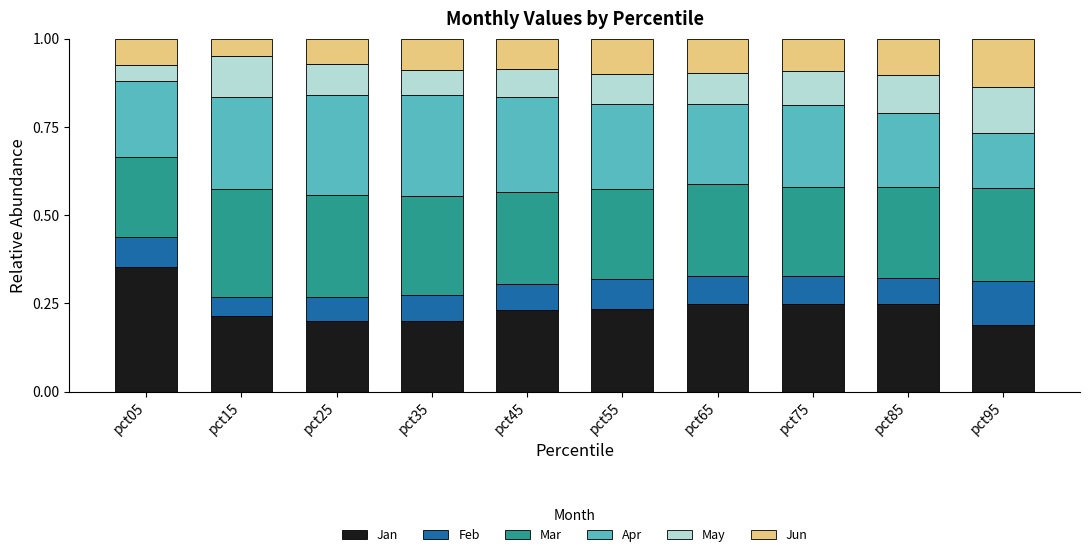

Where is Jan nearest to the value 0?

pct95